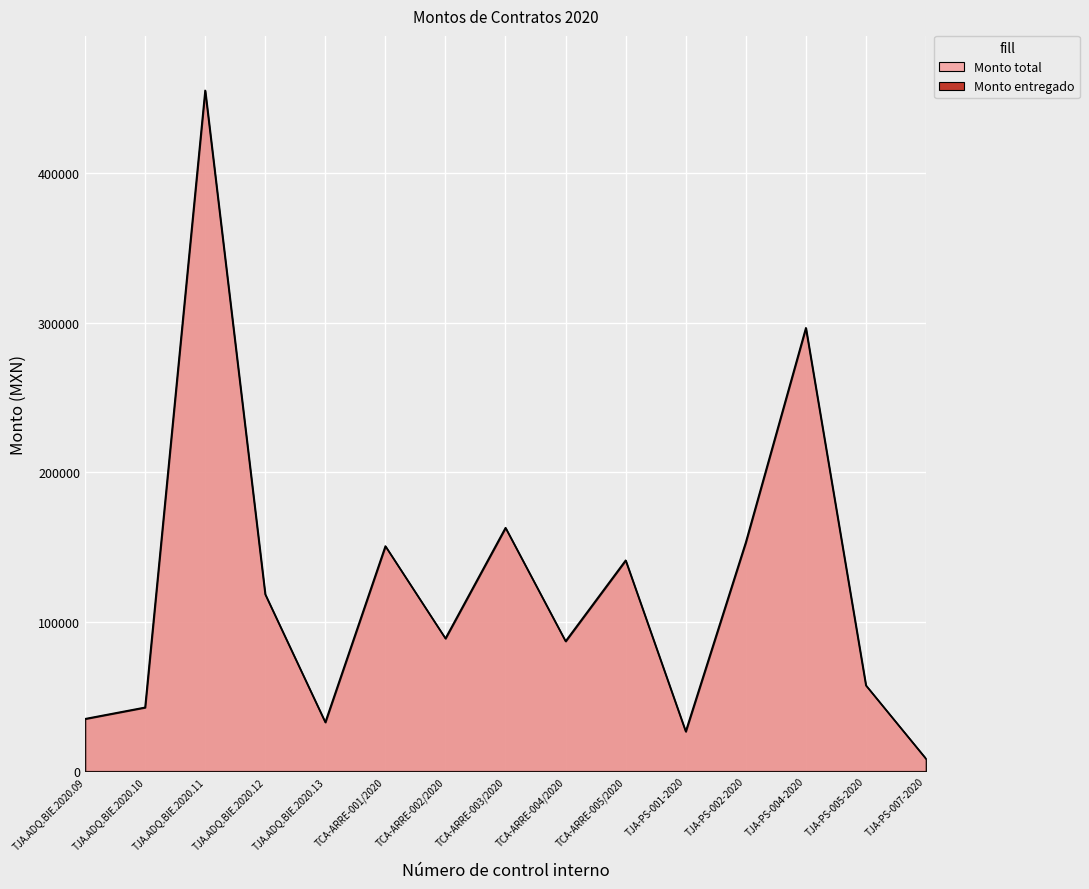

Where does the data first go above 88812?

TJA.ADQ.BIE.2020.11